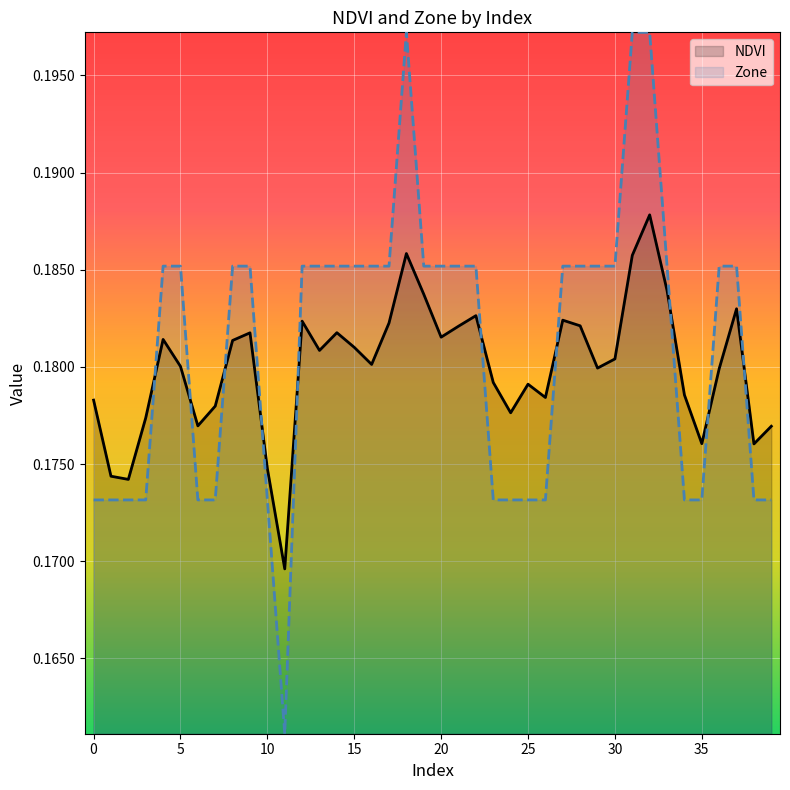

The value of Zone at 26 is 0.2. True or false?

True